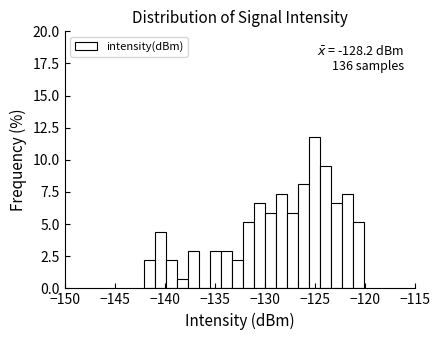

Read against the x-axis, roughly where is the centre of the tallest bar?

-125.0